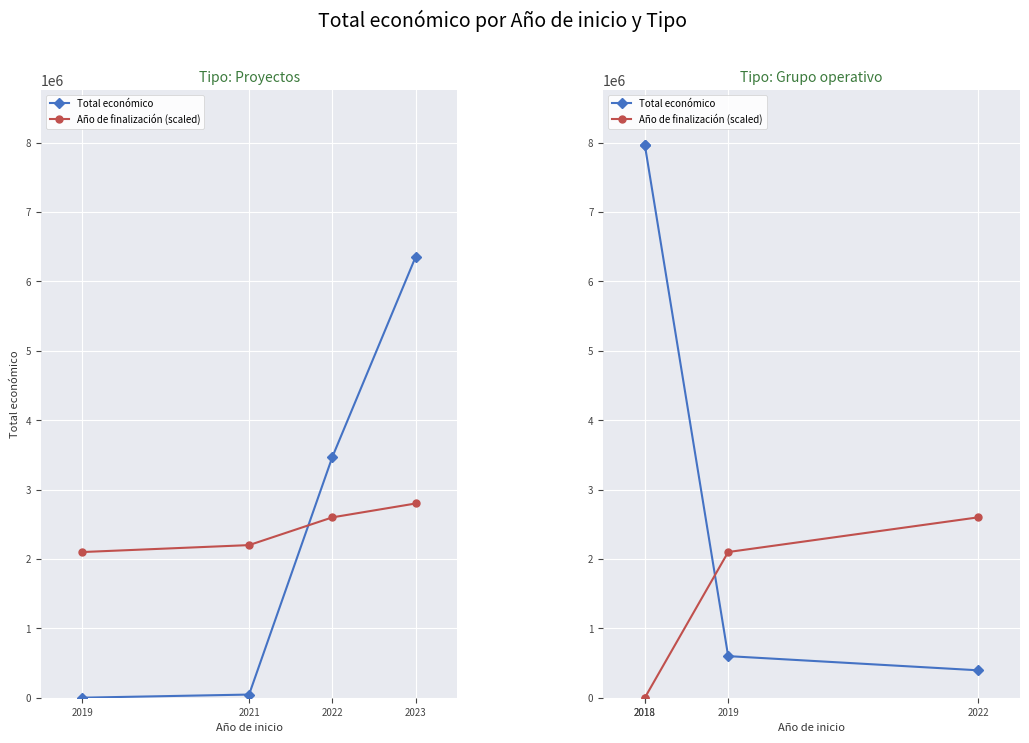

True or false: Total económico and Año de finalización (scaled) intersect in this chart.

True